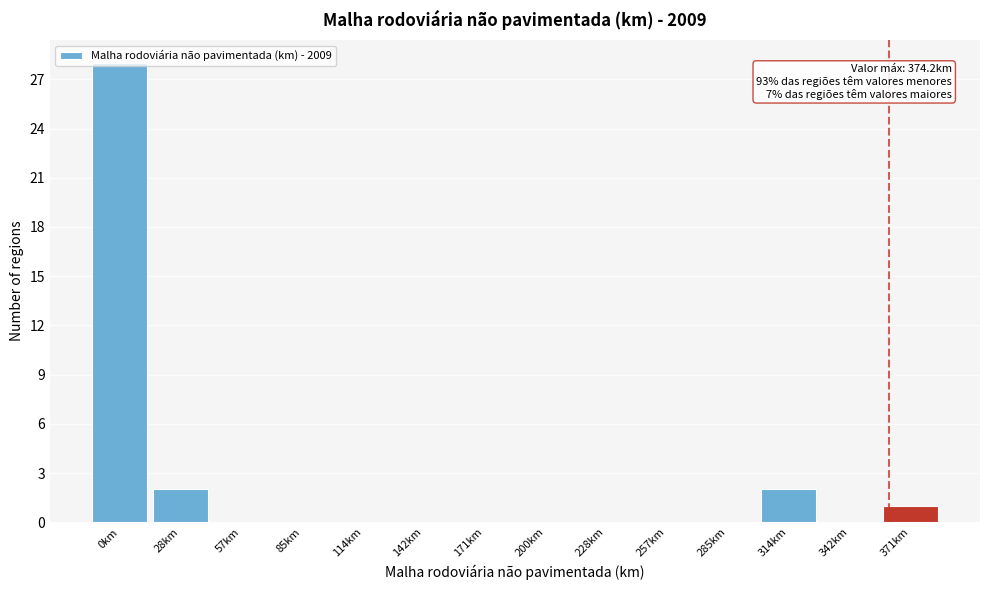

What is the sum of all values?

33